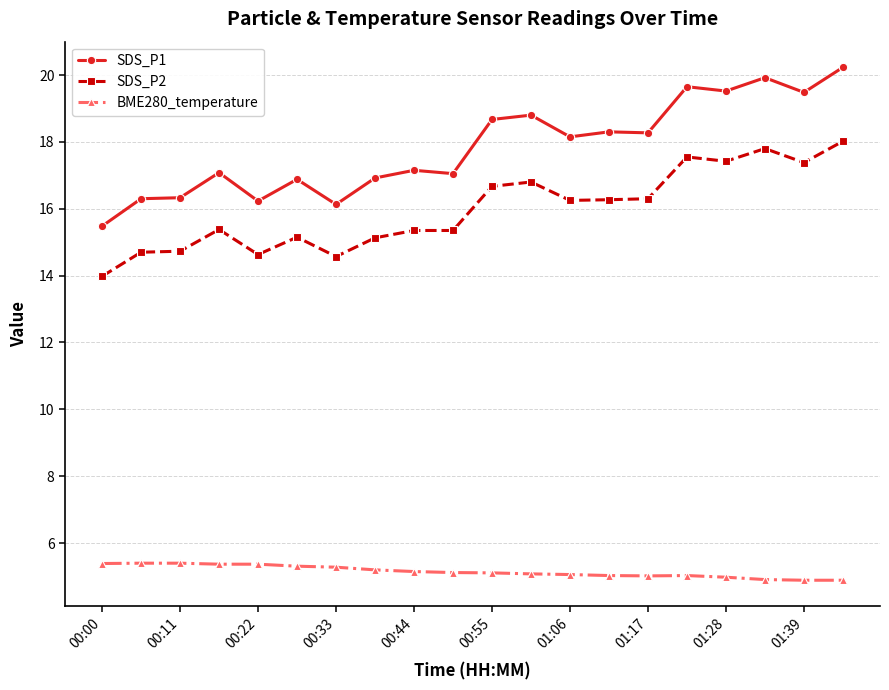

What is the average value of the SDS_P2 series?

16.0